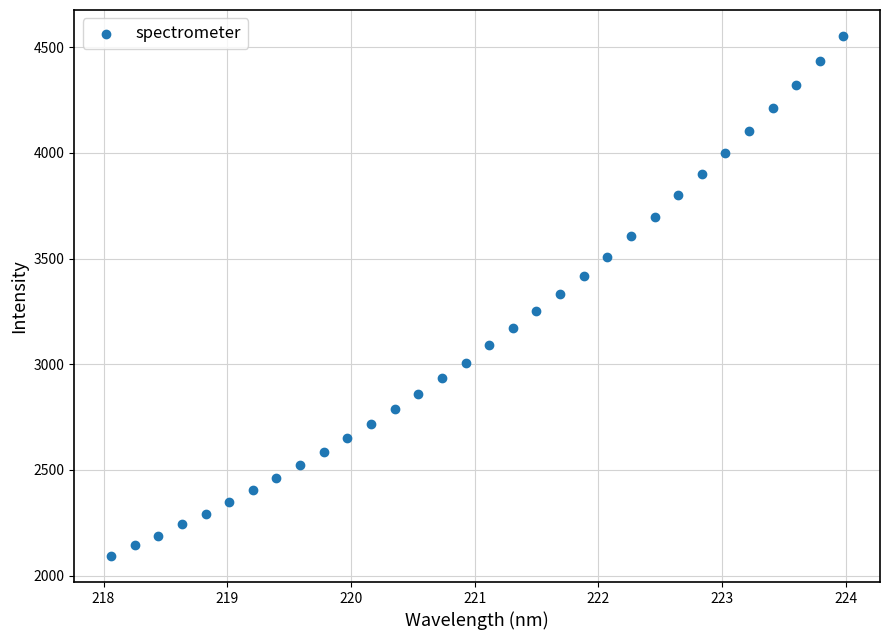

What is the range of Y values (max minus min)?

2461.0